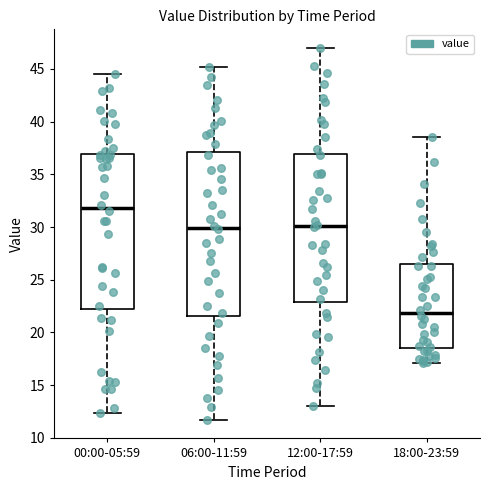

Reading left to right, read every box against the y-axis: the position of its median line, the range the box covers, and the ends of its whiskers. The values are not printed on the chart, so give them approximately, as read against the axis.

00:00-05:59: median 32.0, box 22.0 to 37.0, whiskers 12.5 to 44.5
06:00-11:59: median 30.0, box 21.5 to 37.0, whiskers 11.5 to 45.0
12:00-17:59: median 30.0, box 23.0 to 37.0, whiskers 13.0 to 47.0
18:00-23:59: median 22.0, box 18.5 to 26.5, whiskers 17.0 to 38.5